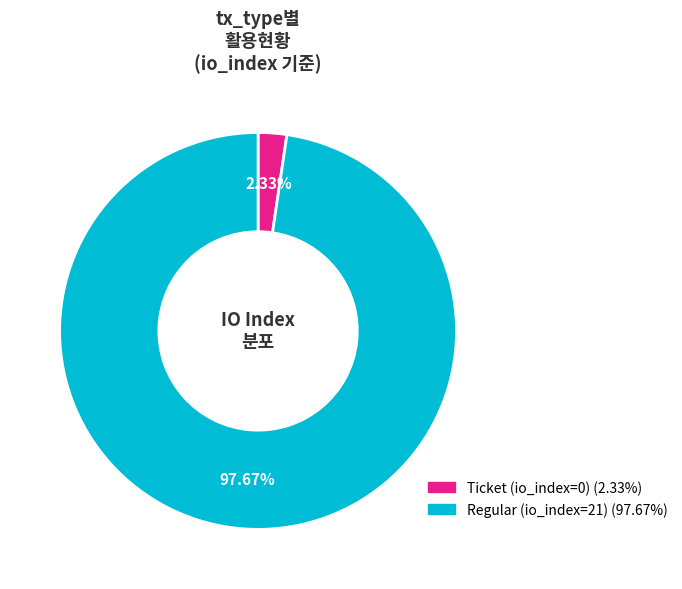

Rank the categories by value from highest to lowest.

Regular (io_index=21), Ticket (io_index=0)